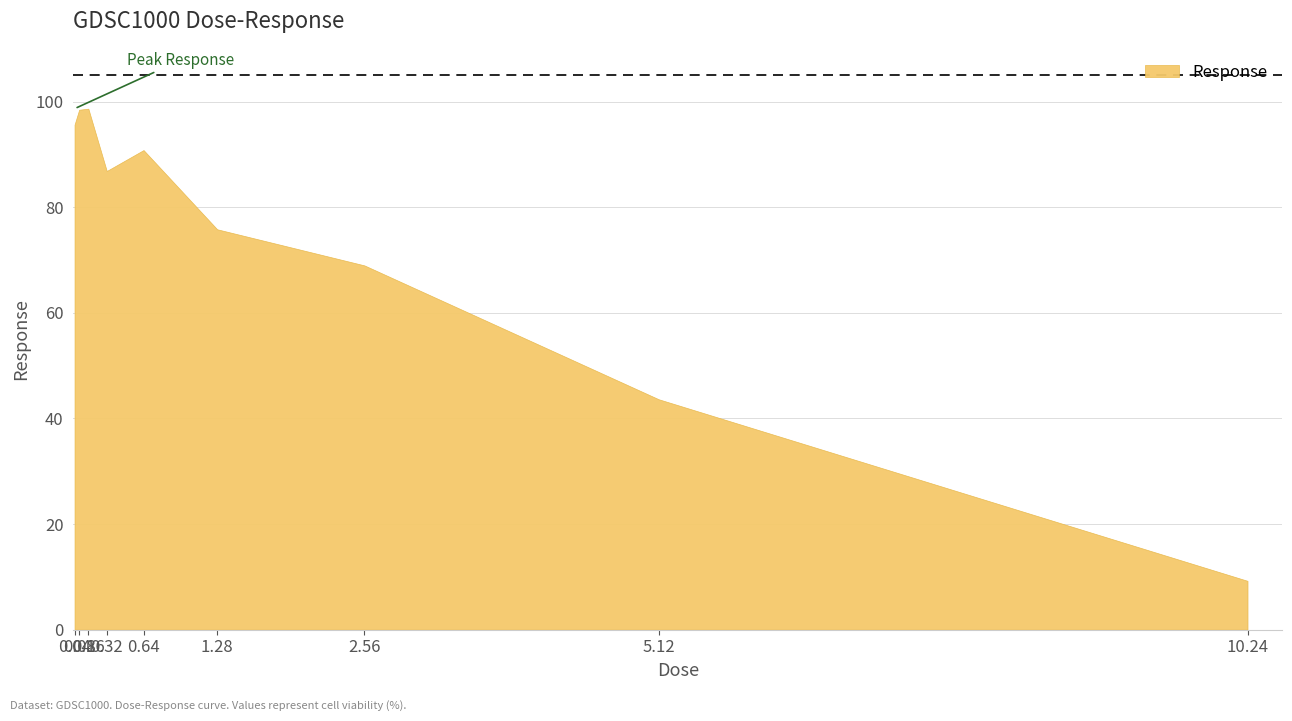

Is it true that the value at 1.28 is 113.5?

False